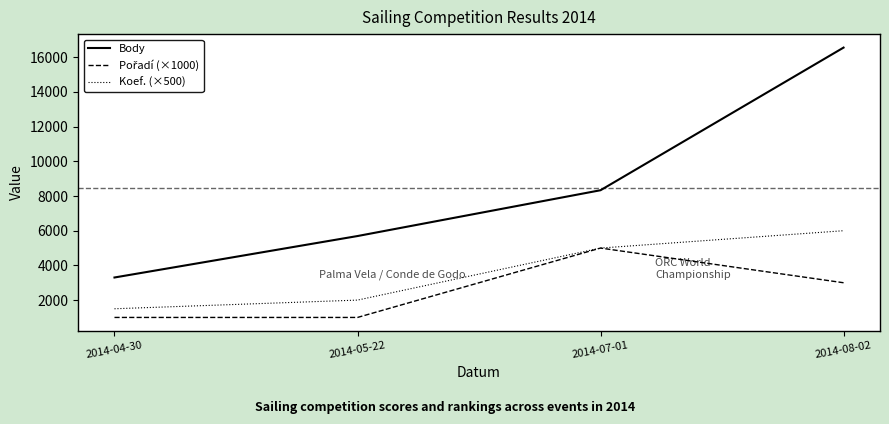

Which series has the widest spread of values?

Body